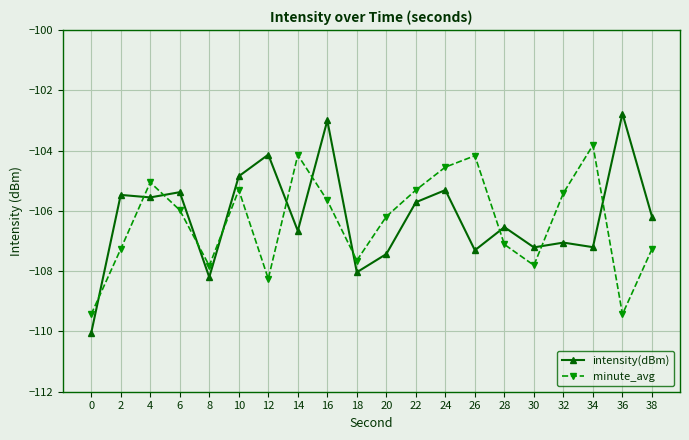

The minute_avg series shows -136.1 at 24. True or false?

False